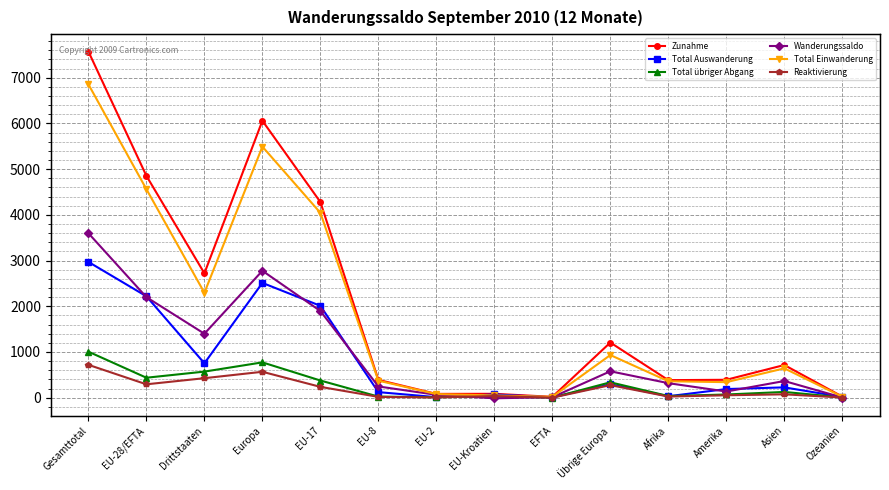

What is the difference between the Wanderungssaldo values at Ozeanien and EU-Kroatien?

17